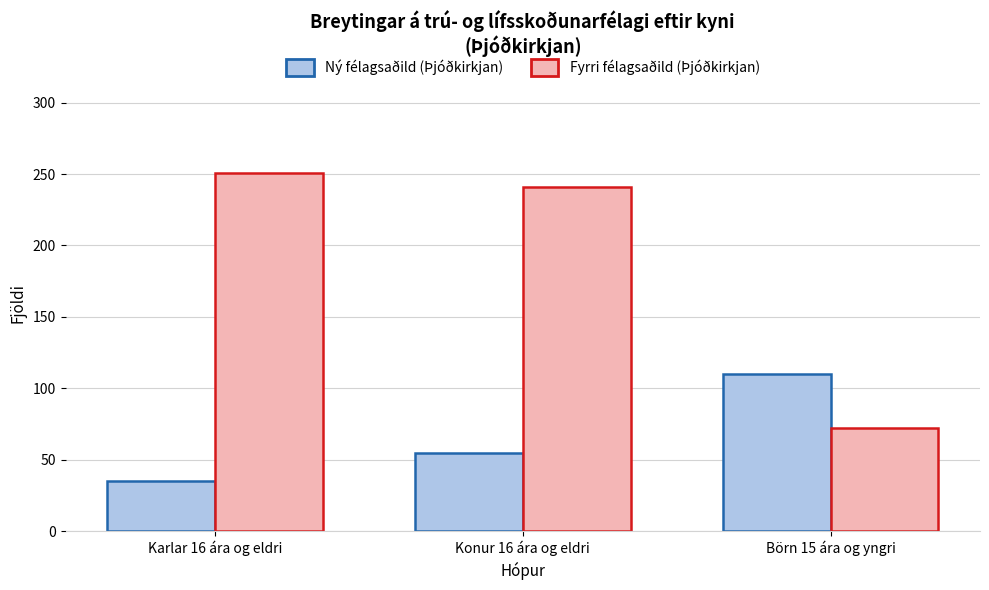

Which series has the widest spread of values?

Fyrri félagsaðild (Þjóðkirkjan)